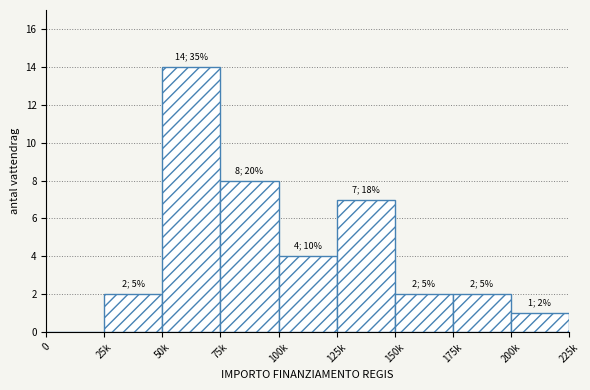

Reading right to left, extract all data points from this chart.

200k=1	175k=2	150k=2	125k=7	100k=4	75k=8	50k=14	25k=2	0=0